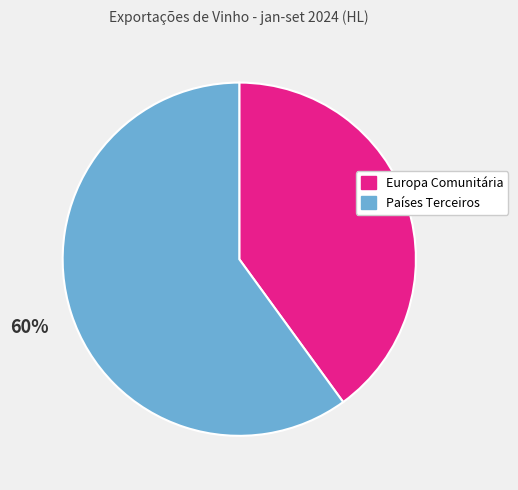

To the nearest percent, what portion does Países Terceiros represent?

60%